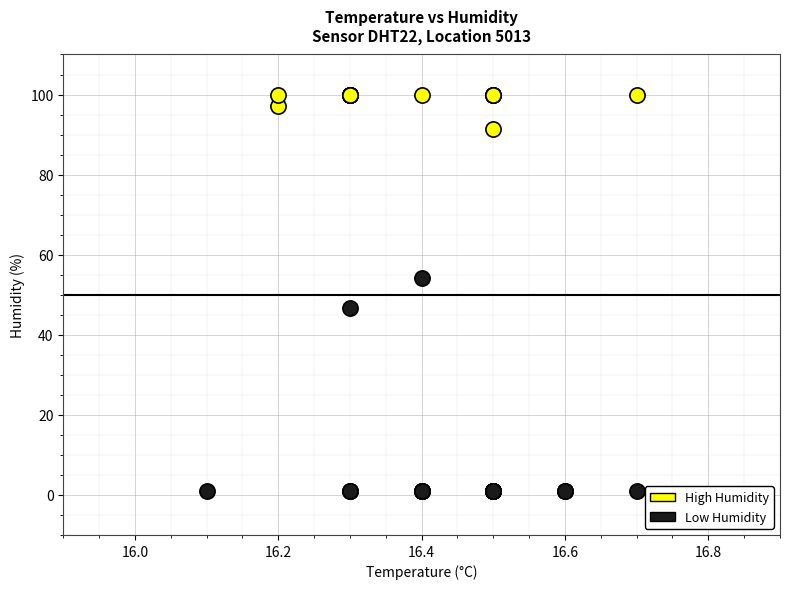

Which series reaches the minimum Y coordinate?

Low Humidity